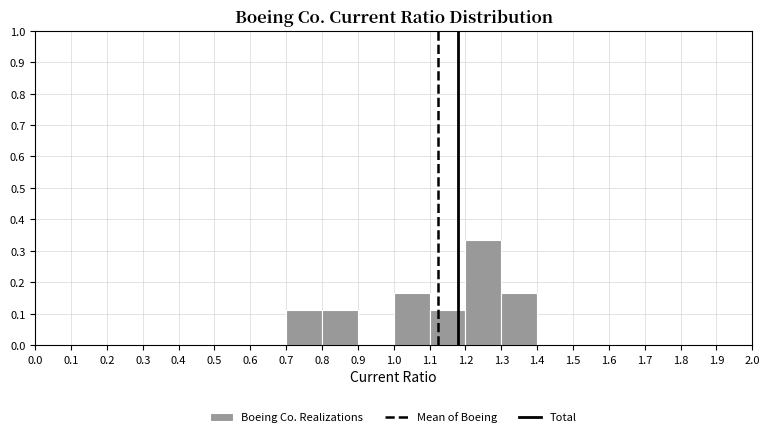

What is the height of the bar covering 0.8 to 0.9 on the x-axis? The values are not printed on the chart, so give them approximately, as read against the axis.

0.11